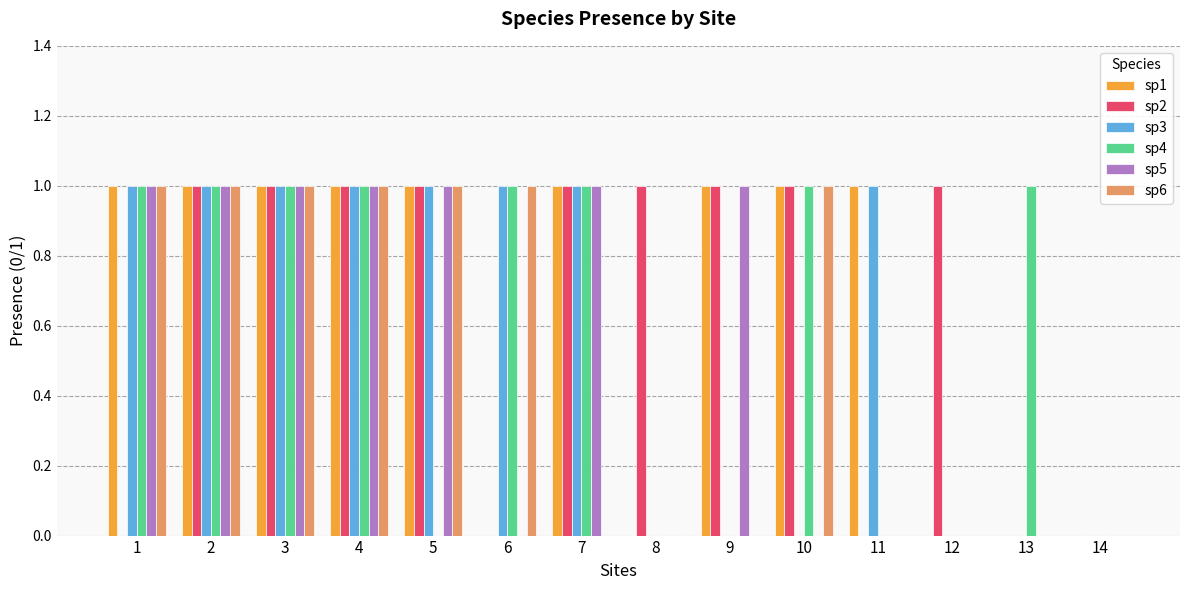

True or false: sp5 has a value of 0 at 3.

False